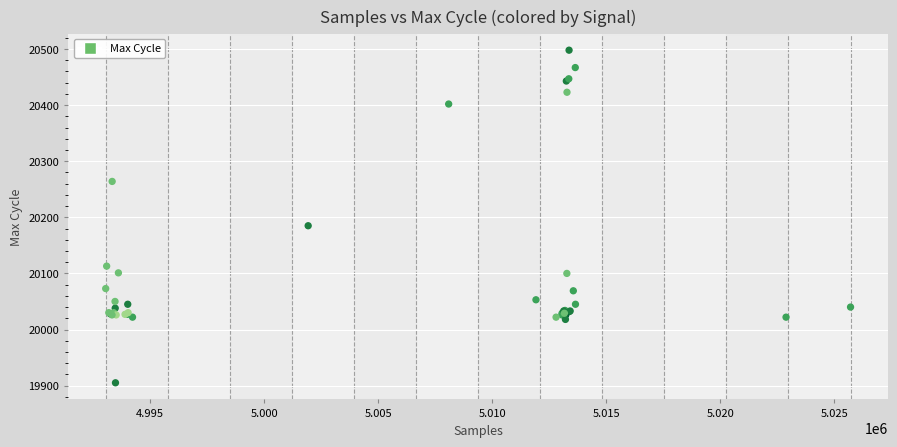

What Y value in the scatter plot is closest to 20201?

20185